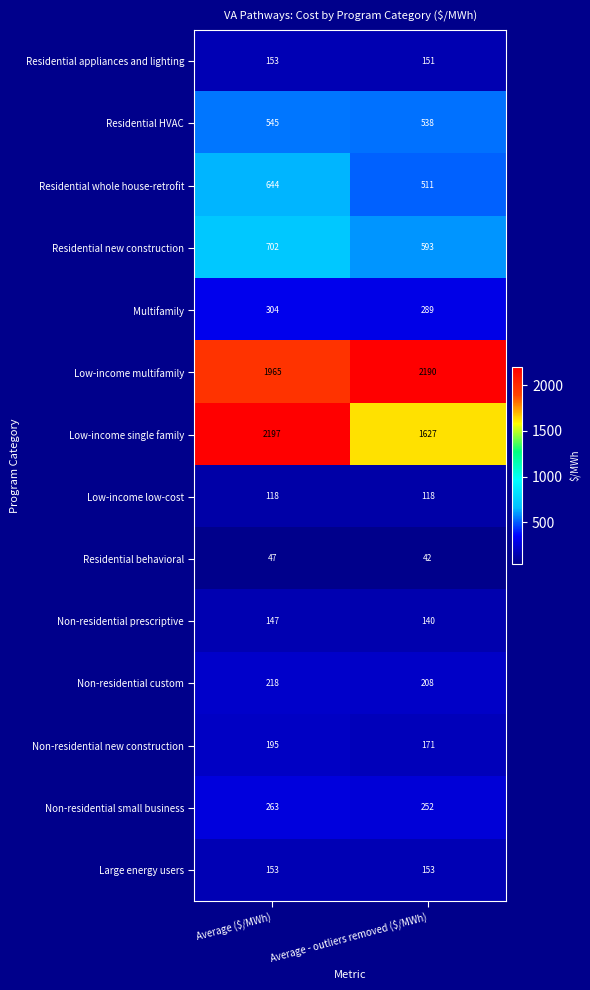

Reading right to left, list all the values displayed in this chart.

Residential appliances and lighting: 151	153
Residential HVAC: 538	545
Residential whole house-retrofit: 511	644
Residential new construction: 593	702
Multifamily: 289	304
Low-income multifamily: 2190	1965
Low-income single family: 1627	2197
Low-income low-cost: 118	118
Residential behavioral: 42	47
Non-residential prescriptive: 140	147
Non-residential custom: 208	218
Non-residential new construction: 171	195
Non-residential small business: 252	263
Large energy users: 153	153